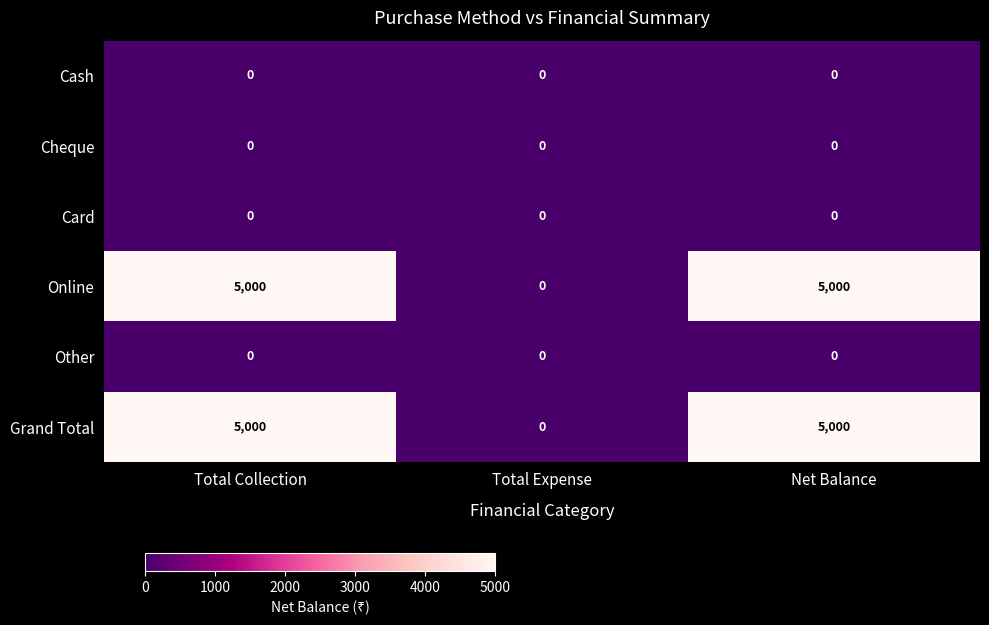

What is the difference between the highest and lowest values at Net Balance?

5000